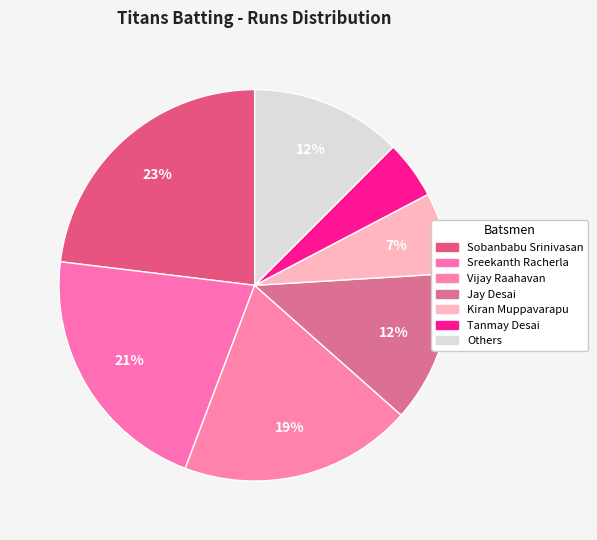

How many slices are in this pie chart?

7